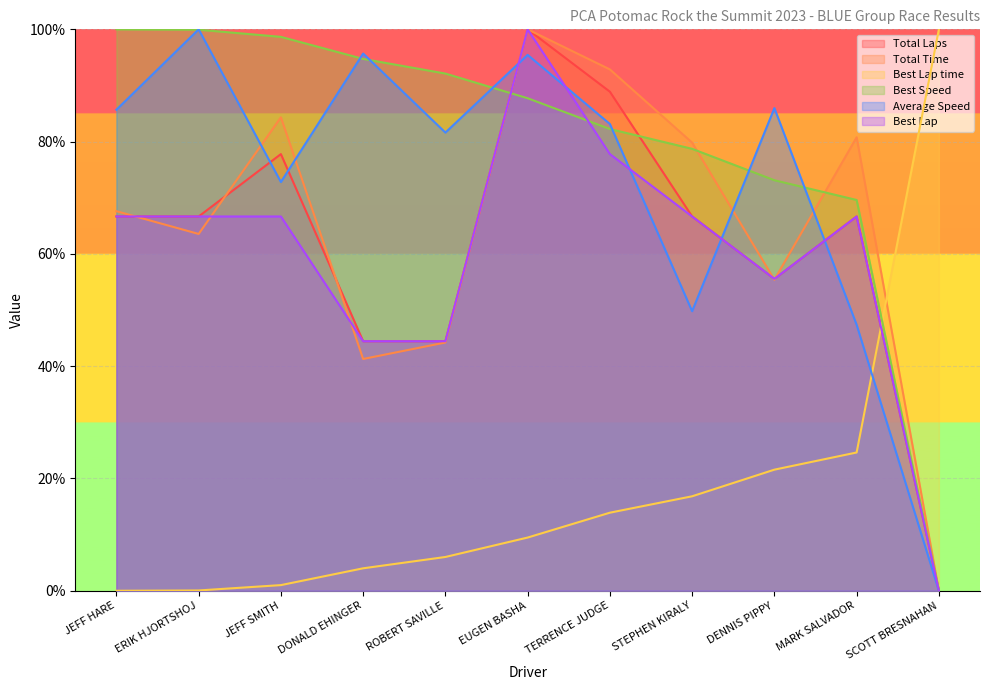

Which series has the widest spread of values?

Total Laps